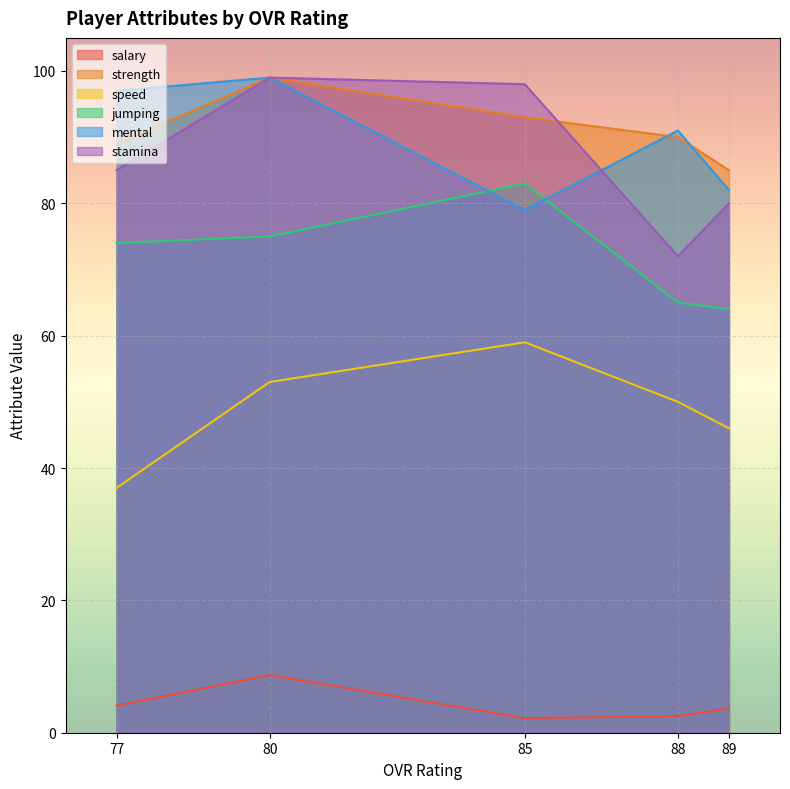

Is it true that mental equals 97.0 at 77?

True